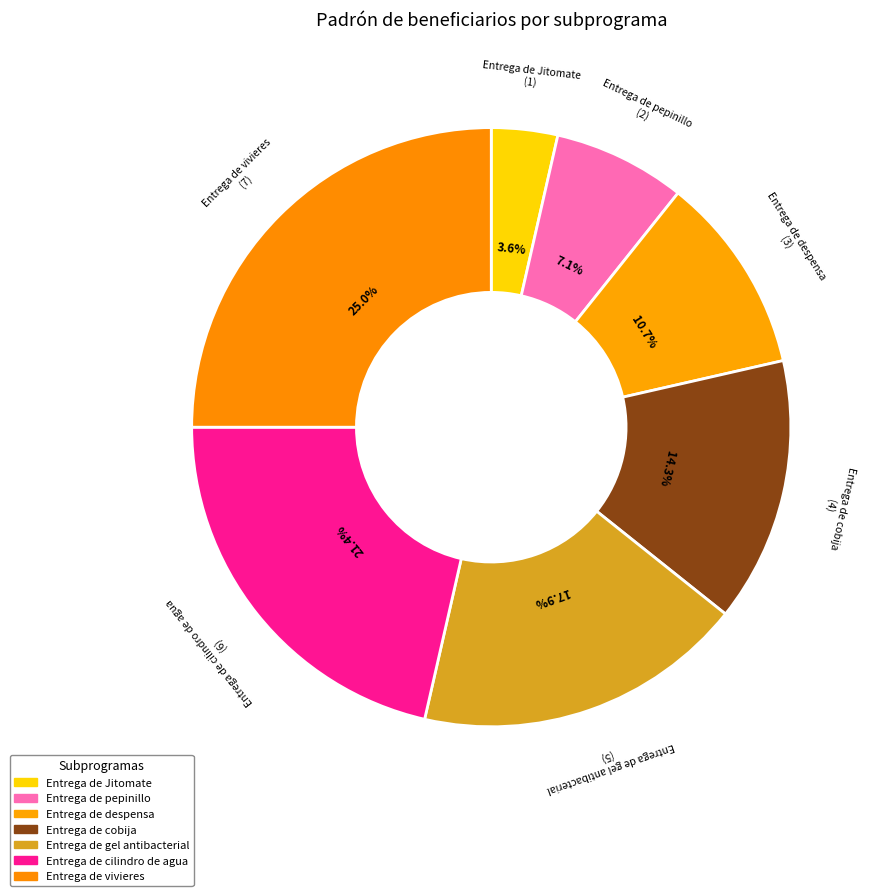

What is the largest slice in the pie chart?

Entrega de vivieres